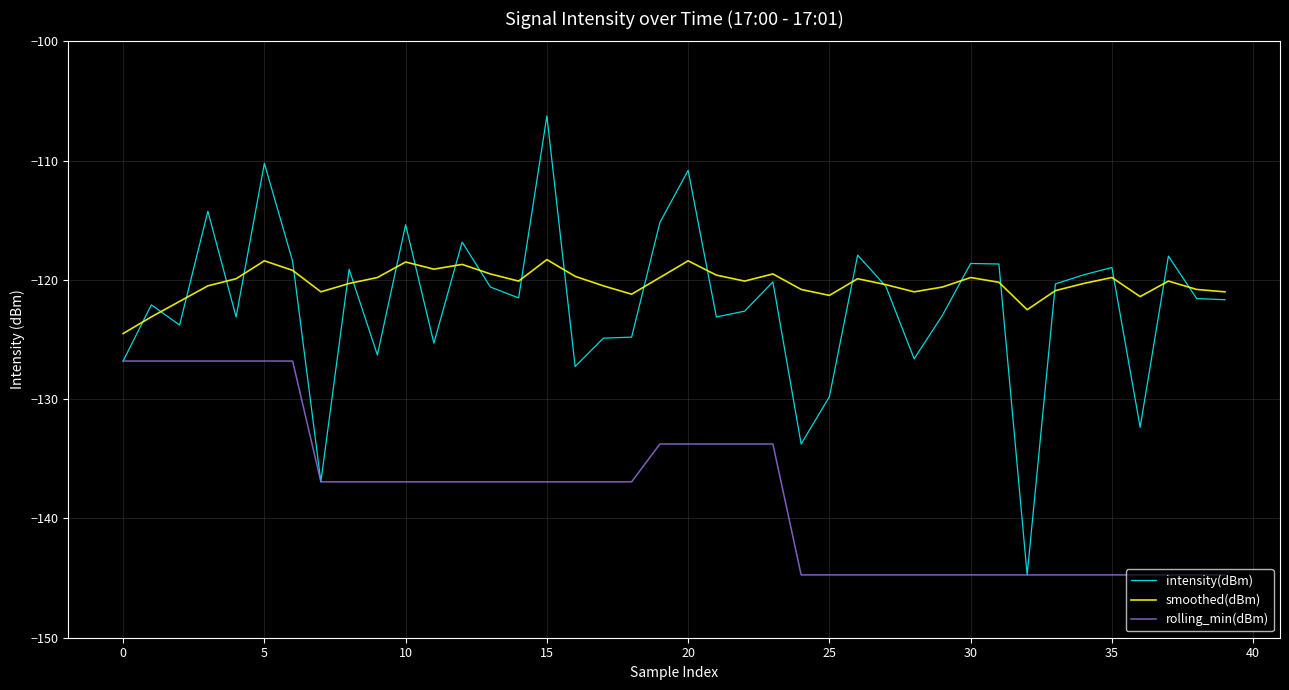

What is the minimum value shown in the chart?

-144.7